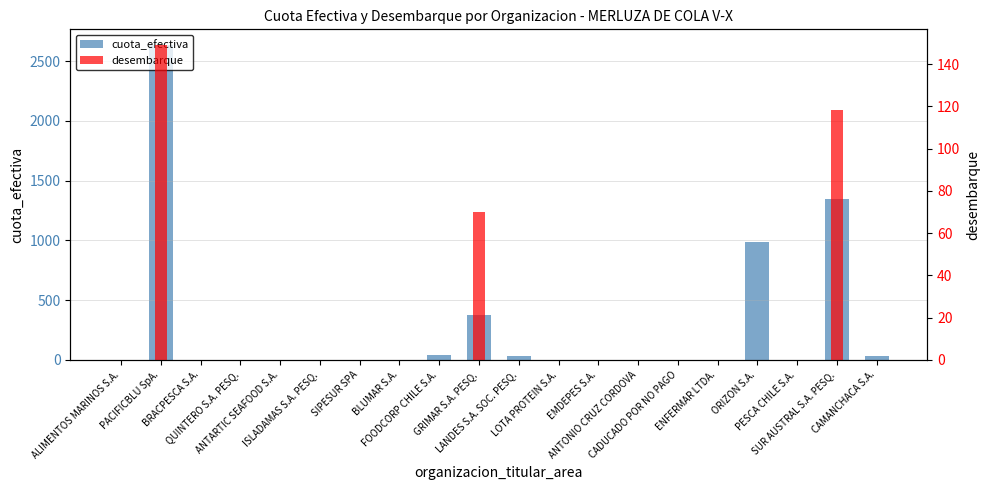

Does the chart contain stacked bars?

No